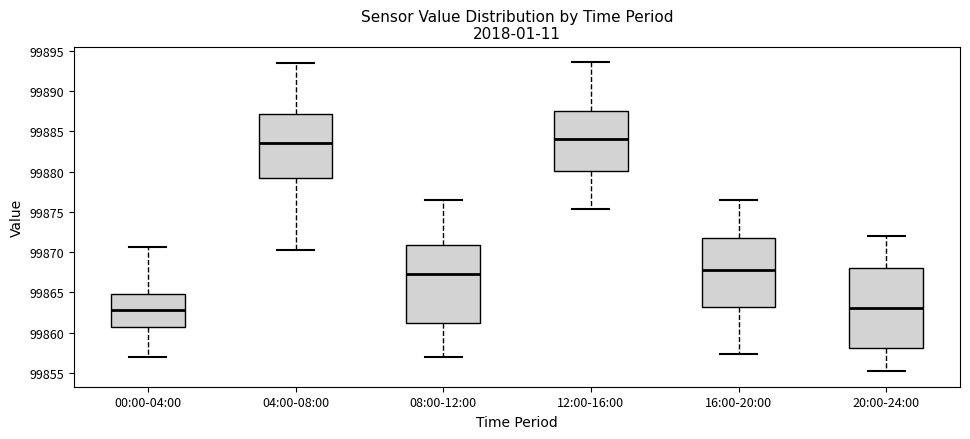

Reading left to right, transcribe this box plot: for each box, give where its median line is, the range the box spans, and where its two whiskers end, as read against the y-axis. The values are not printed on the chart, so give them approximately, as read against the axis.

00:00-04:00: median 99863.0, box 99860.5 to 99865.0, whiskers 99857.0 to 99870.5
04:00-08:00: median 99883.5, box 99879.0 to 99887.0, whiskers 99870.5 to 99893.5
08:00-12:00: median 99867.5, box 99861.0 to 99871.0, whiskers 99857.0 to 99876.5
12:00-16:00: median 99884.0, box 99880.0 to 99887.5, whiskers 99875.5 to 99893.5
16:00-20:00: median 99868.0, box 99863.0 to 99872.0, whiskers 99857.5 to 99876.5
20:00-24:00: median 99863.0, box 99858.0 to 99868.0, whiskers 99855.0 to 99872.0